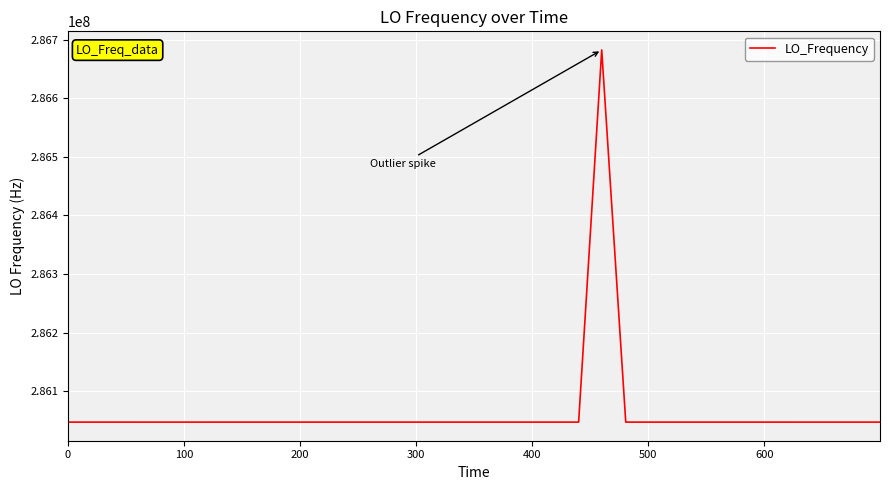

What is the difference between the maximum and minimum values?

635711.5